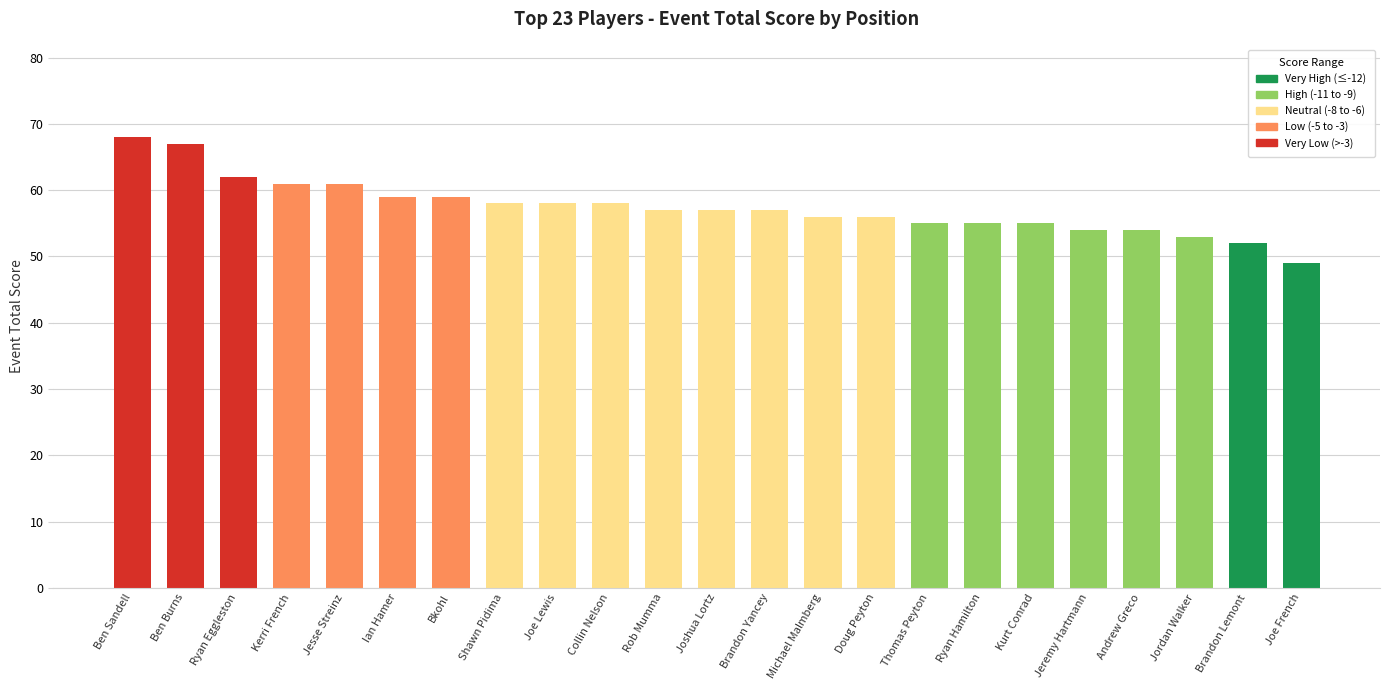

Count the number of categories in the chart.

23